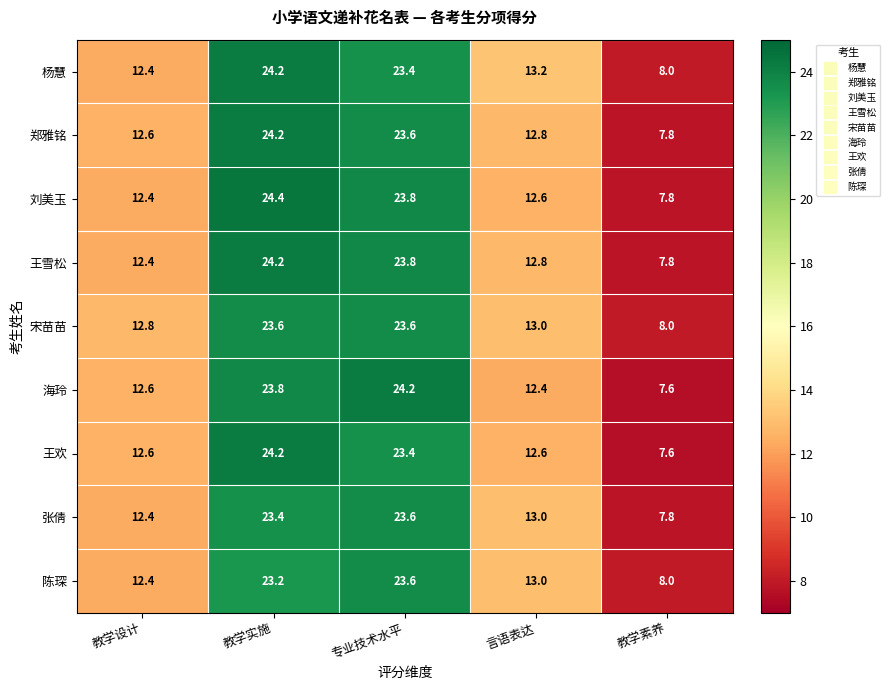

List the labels in order of 刘美玉 value, largest first.

教学实施, 专业技术水平, 言语表达, 教学设计, 教学素养